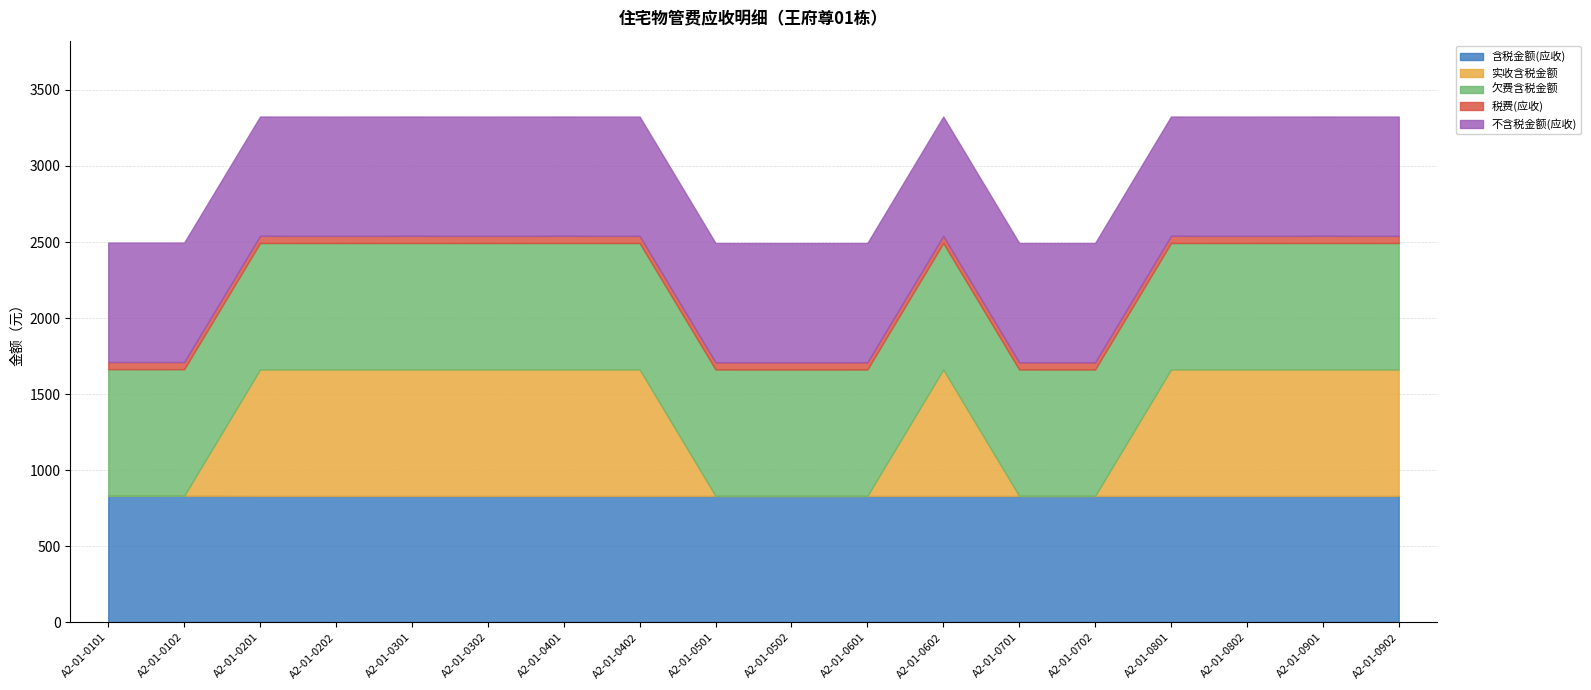

True or false: 含税金额(应收) and 不含税金额(应收) cross at least once.

False